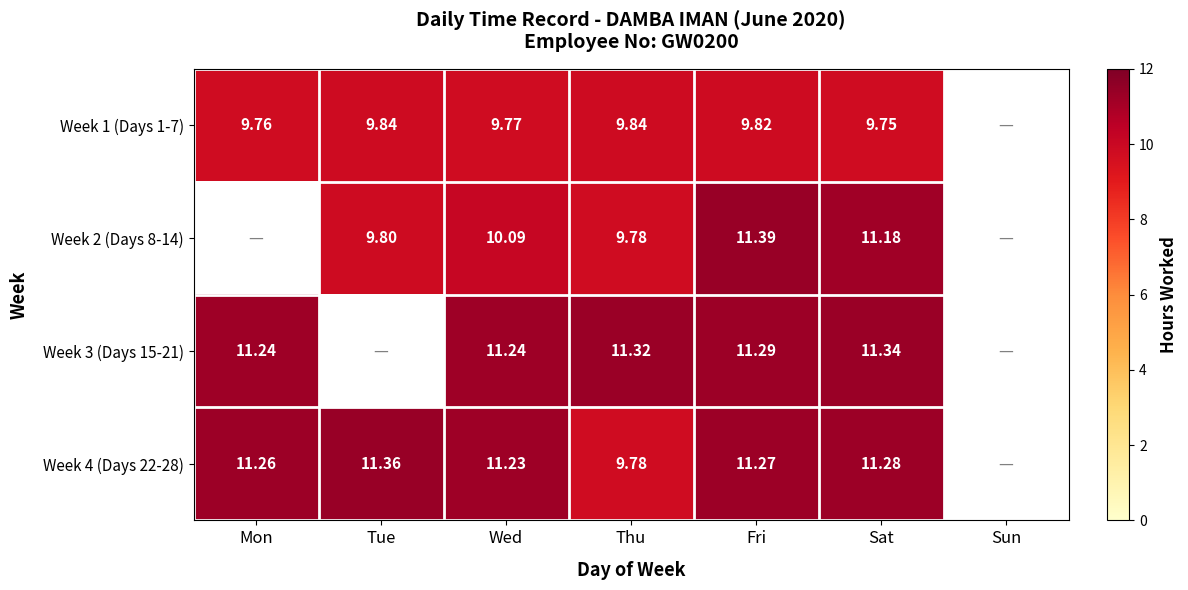

Where does the Week 2 (Days 8-14) series first go above 10?

Wed